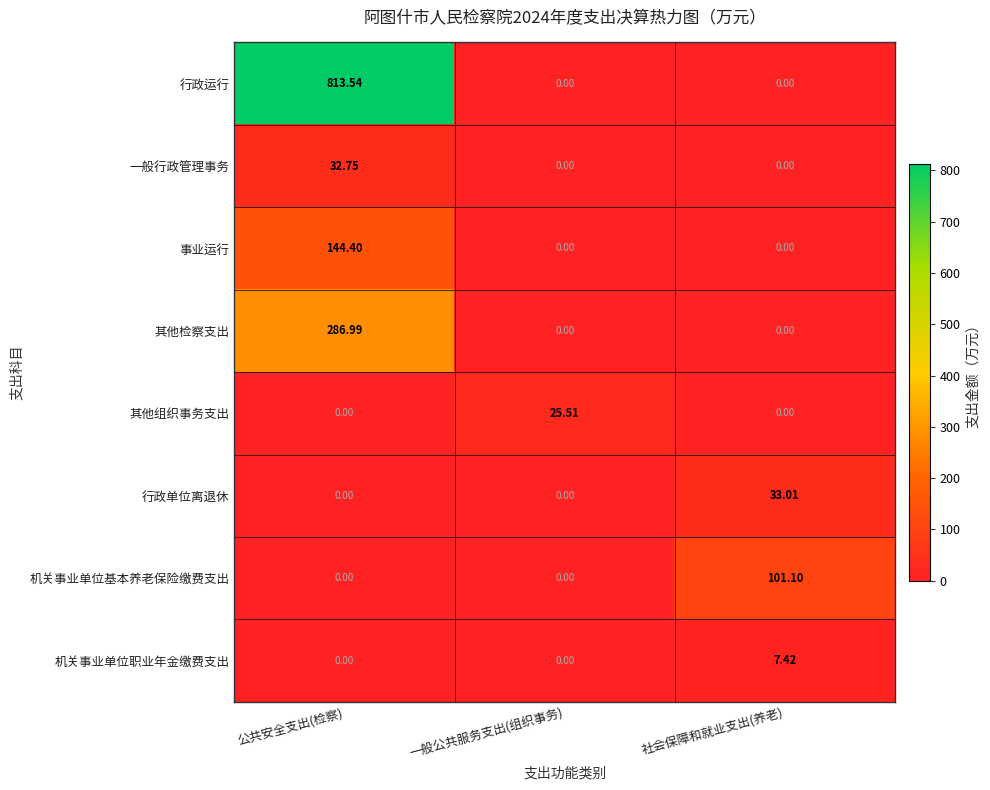

Which series has the largest total across all categories?

行政运行